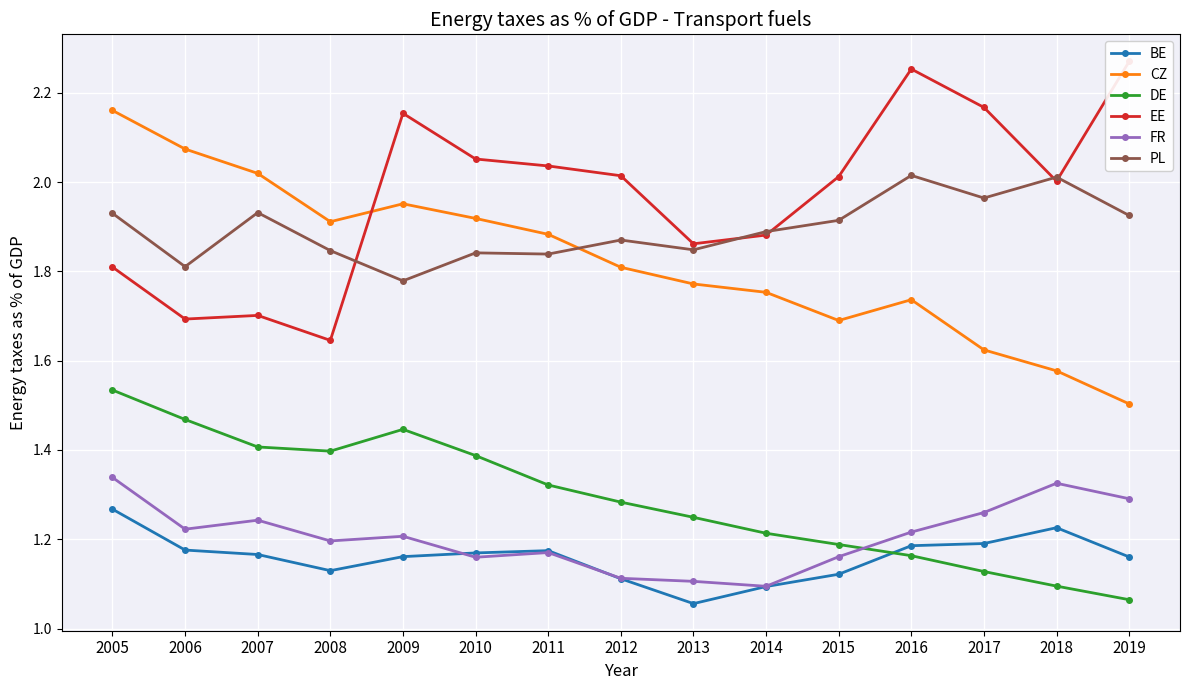

What is the difference between the maximum and minimum values in the FR series?

0.2